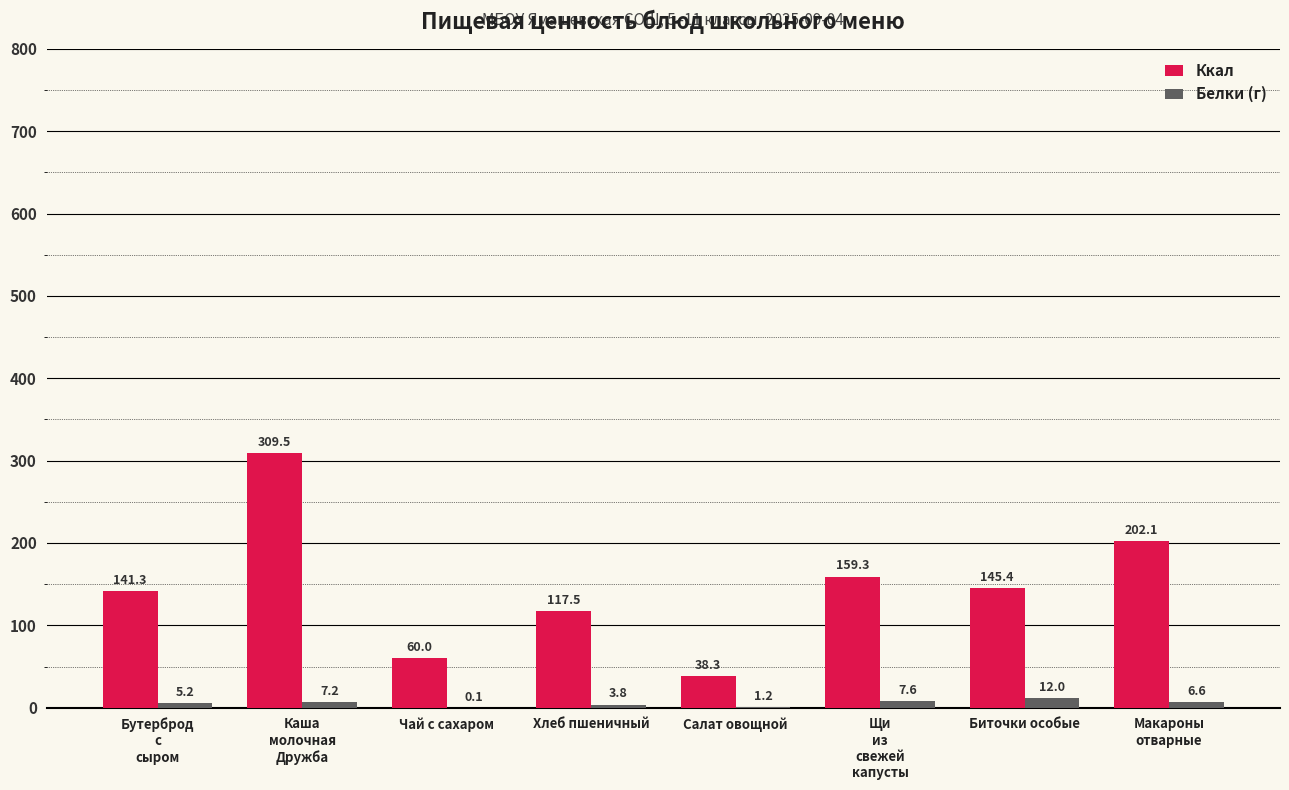

Does the chart contain stacked bars?

No